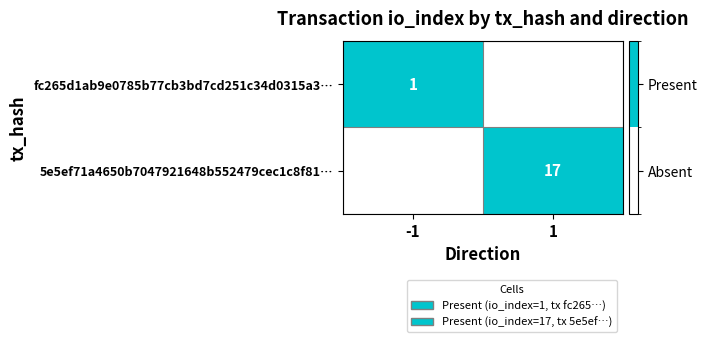

The value of fc265d1ab9e0785b77cb3bd7cd251c34d0315a3… at -1 is 2. True or false?

False